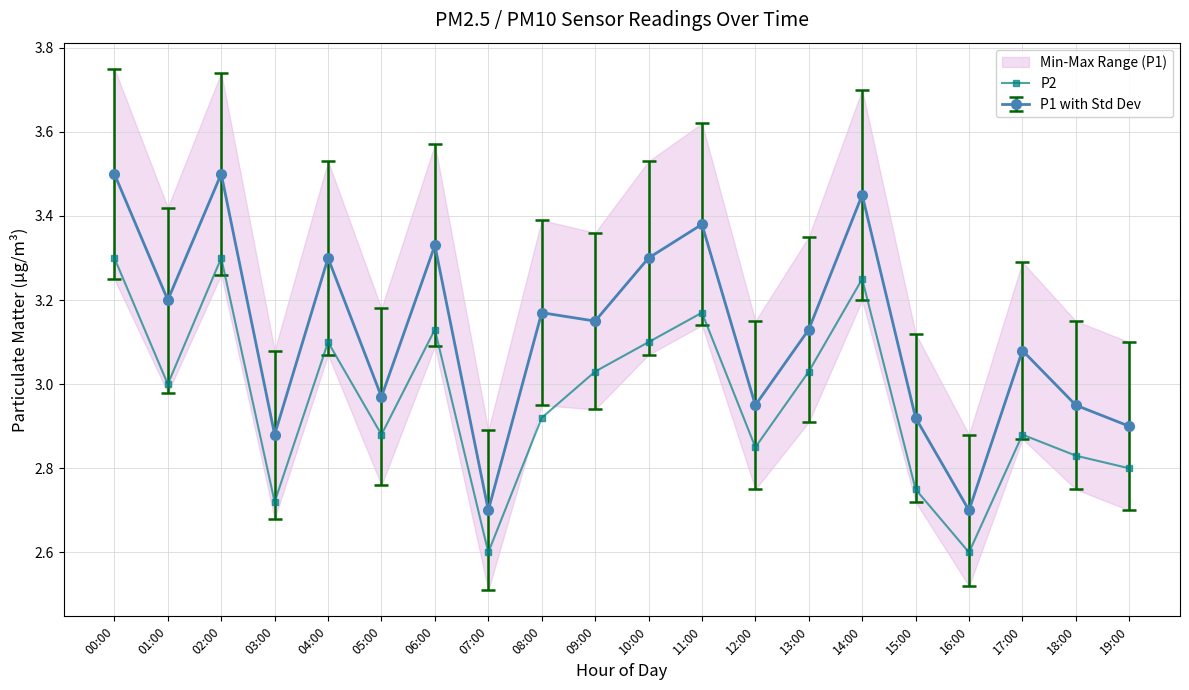

How many data points are above 3?

9